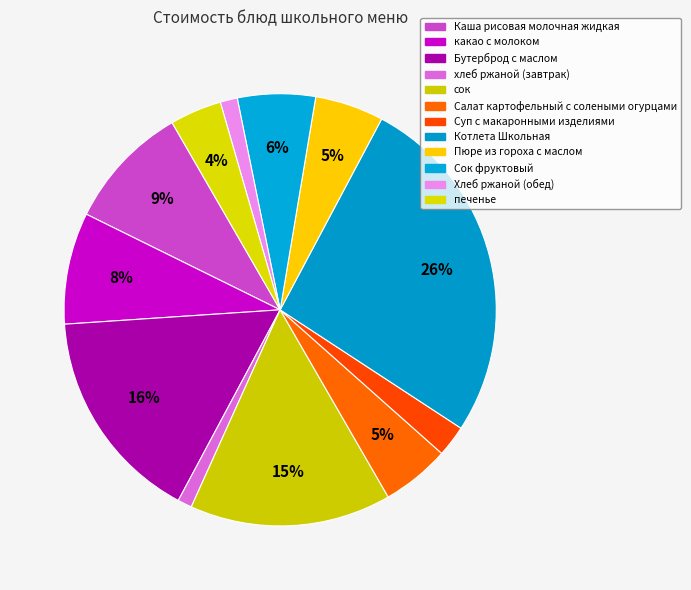

Count the number of slices in the pie.

12